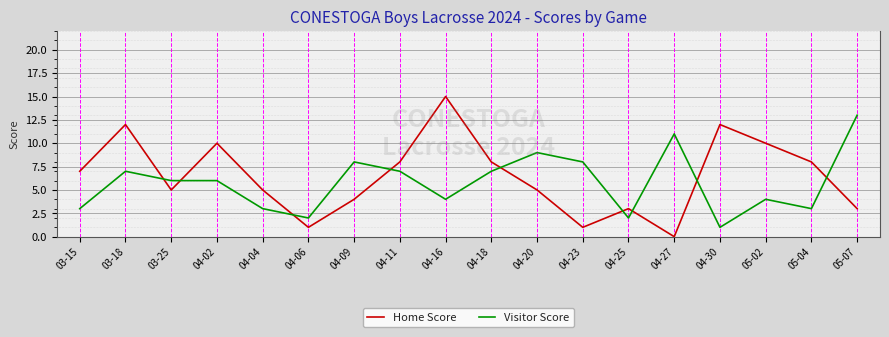

What value does the Home Score series have at 04-18?

8